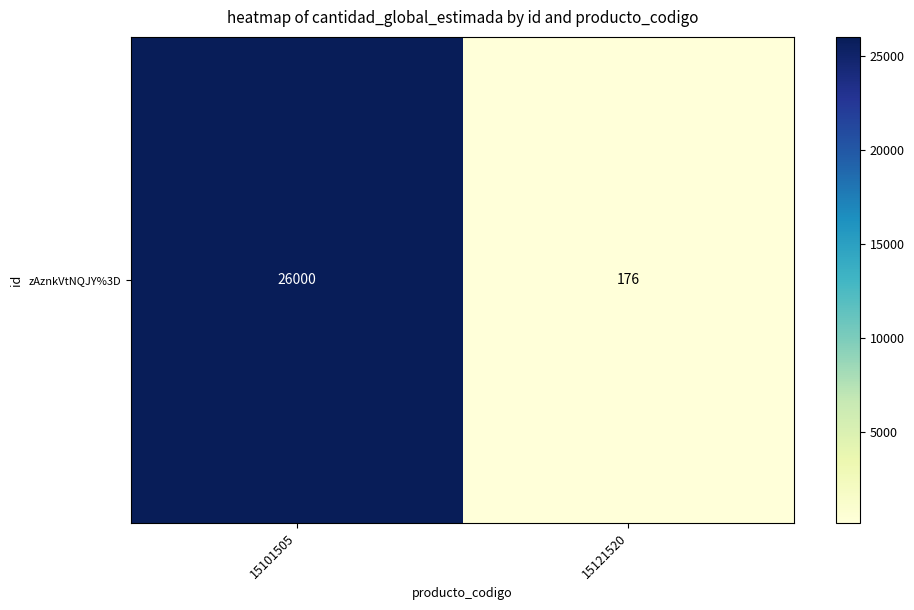

The chart shows a value of 277 at 15121520. True or false?

False